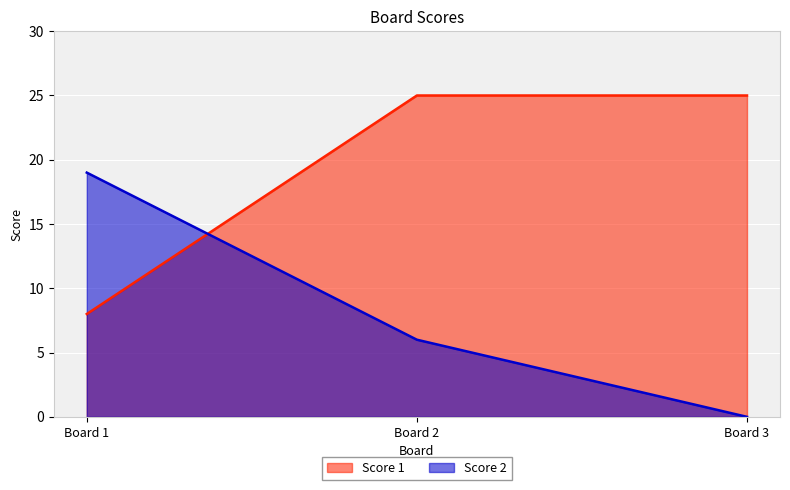

True or false: Score 1 has a value of 12 at Board 3.

False